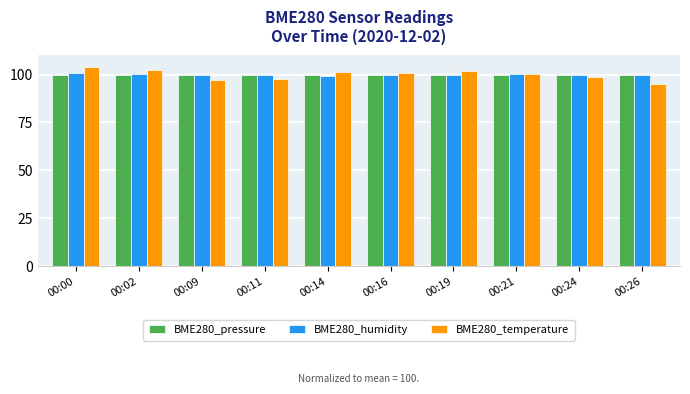

The value of BME280_temperature at 00:00 is 37.6. True or false?

False